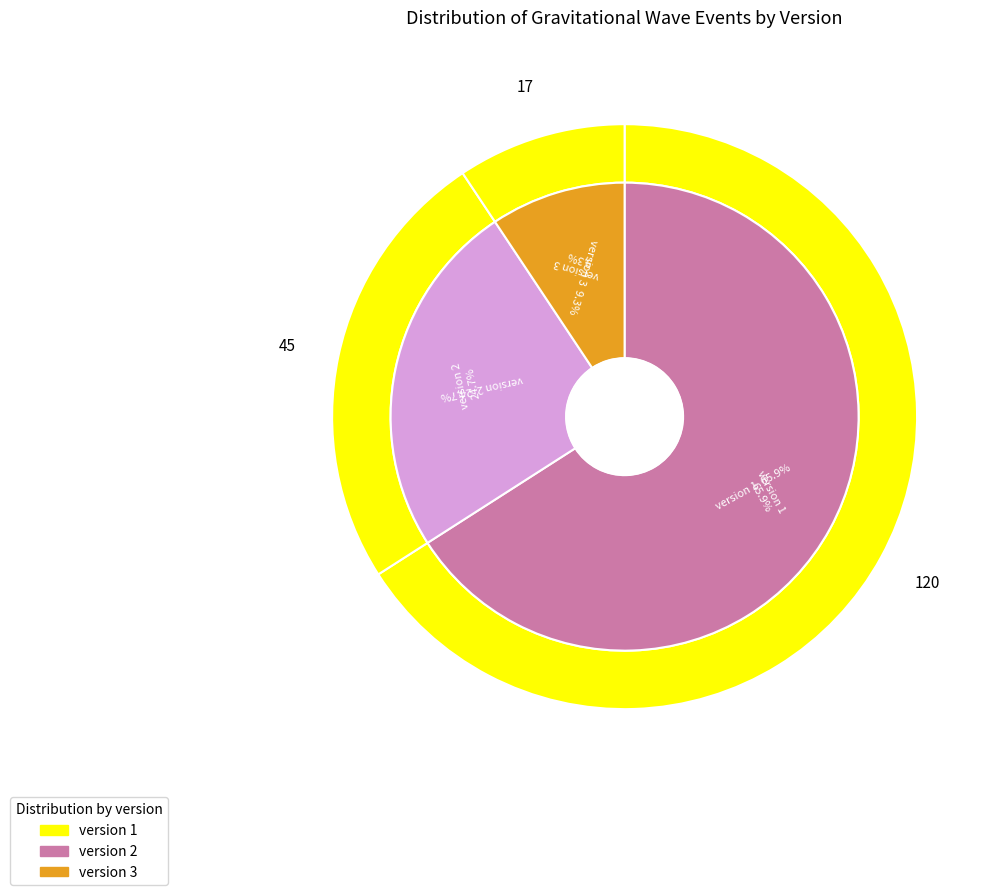

To the nearest percent, what is the difference between the version 1 and version 2 slice percentages?

41%